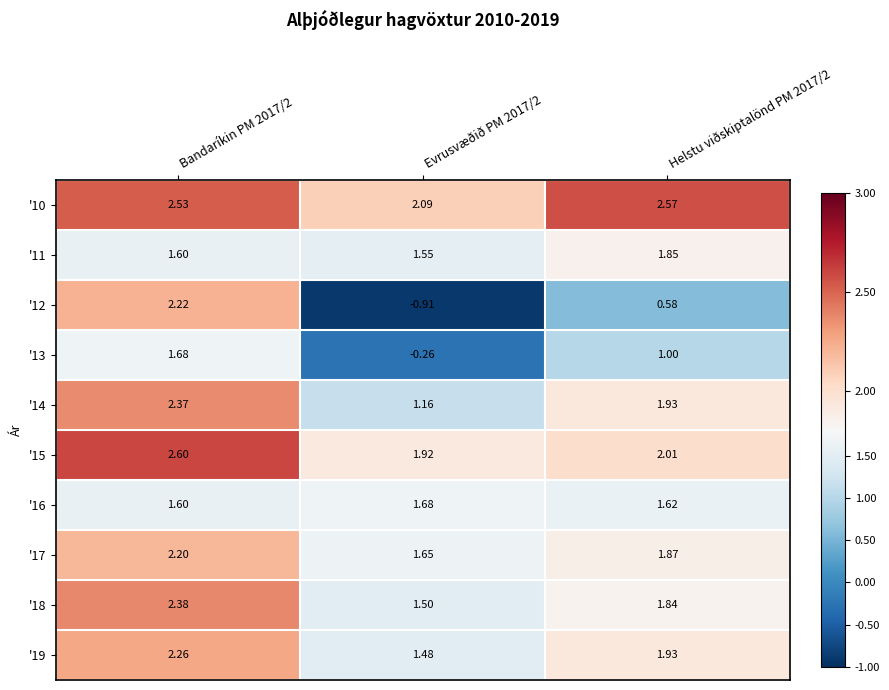

Is the value of '12 at Helstu viðskiptalönd PM 2017/2 greater than the value of '18 at Helstu viðskiptalönd PM 2017/2?

No